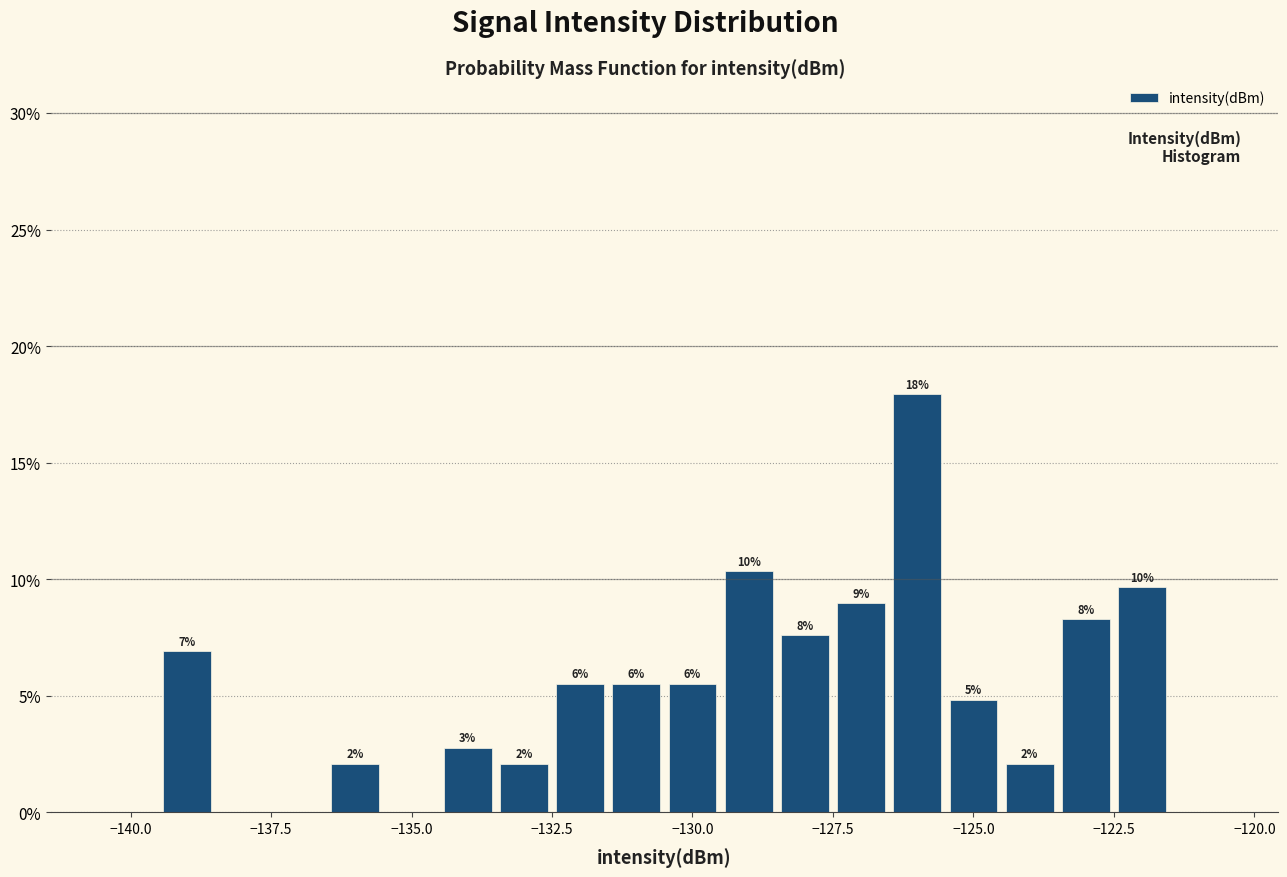

Around what value on the x-axis is the tallest bar? Give the approximate position of its centre, as read against the axis.

-126.0